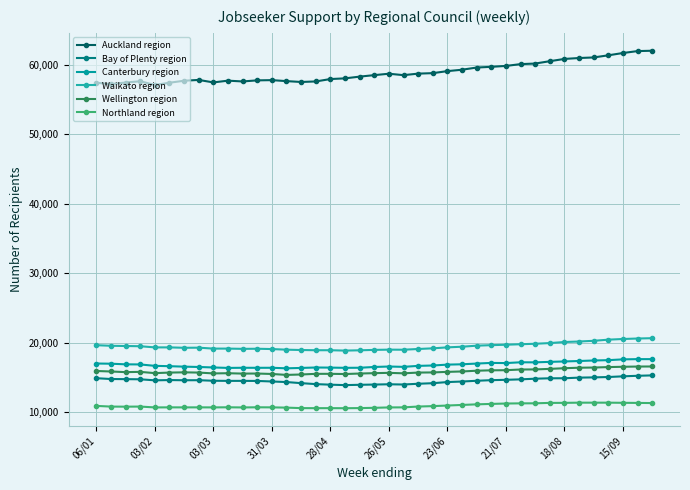

How many series are shown in this chart?

6